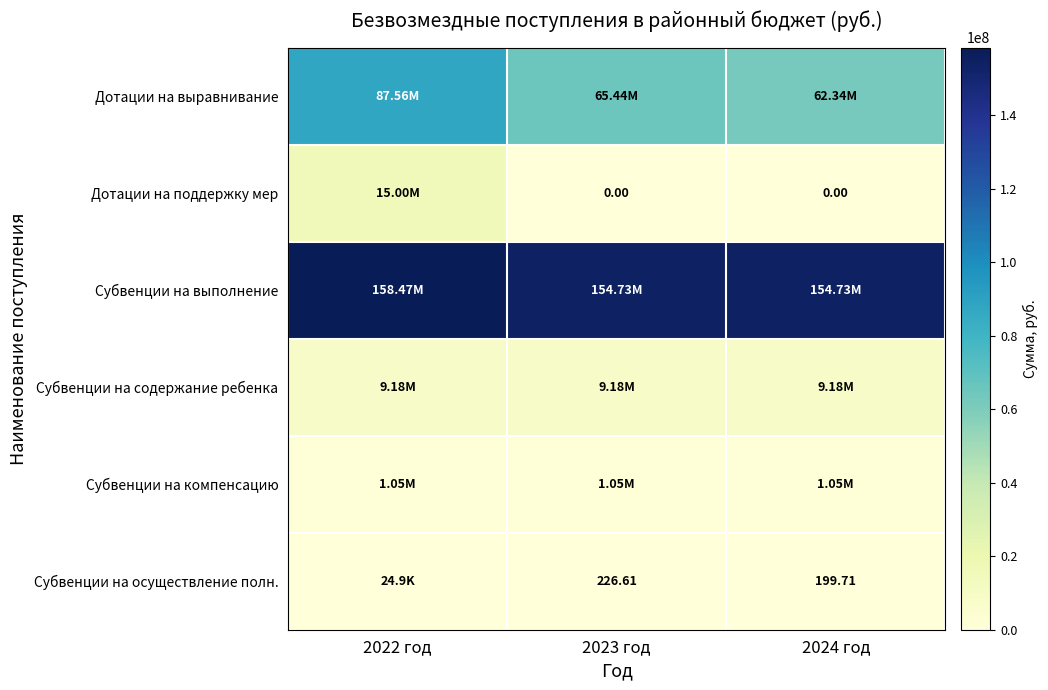

True or false: Субвенции на осуществление полн. has a value of 42902.0 at 2022 год.

False